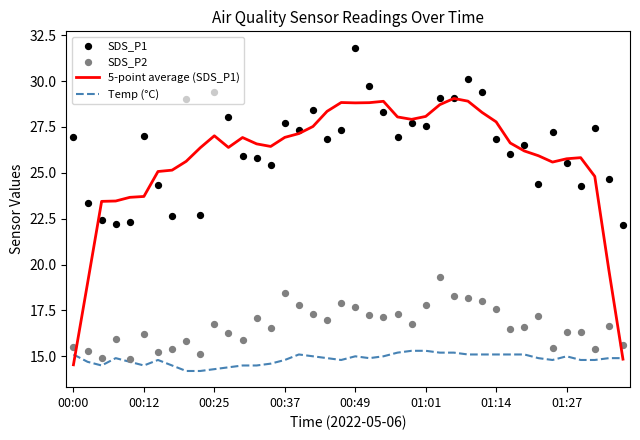

Which series has the largest Y range (max minus min)?

5-point average (SDS_P1)